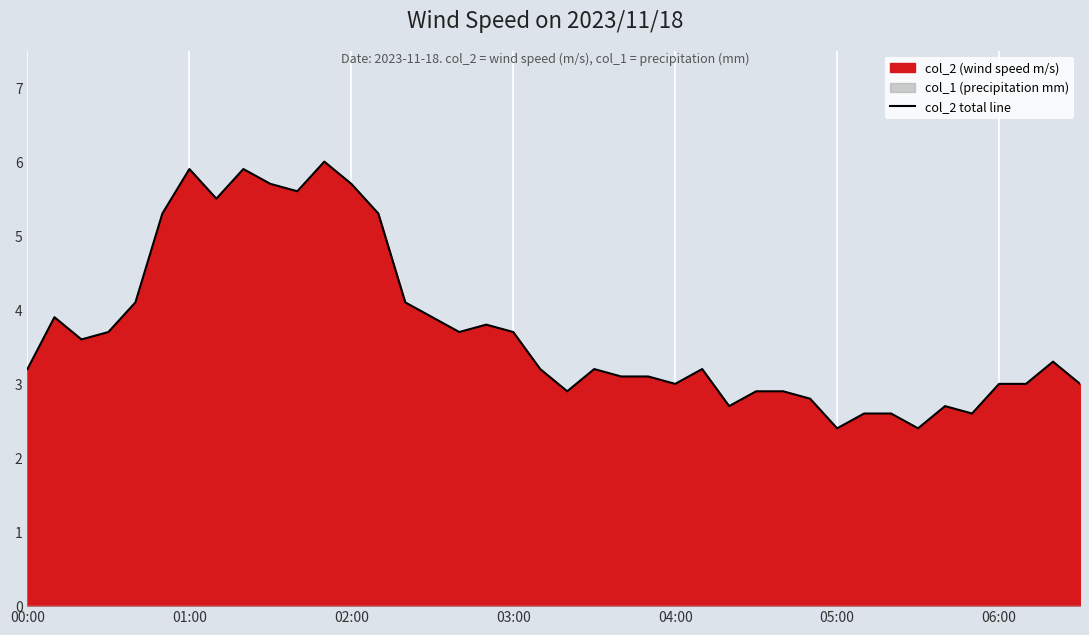

Is it true that the value at 23 is 4.2?

False